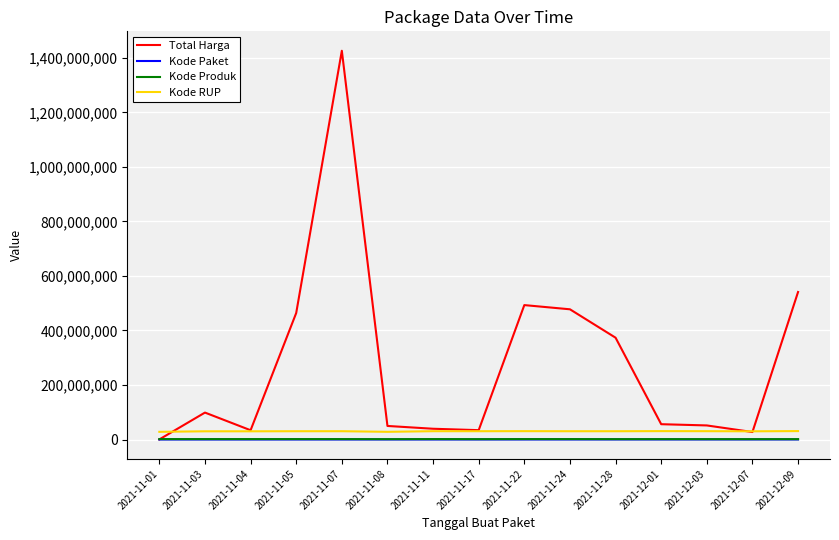

What is the highest value of the Kode RUP series?

30852642